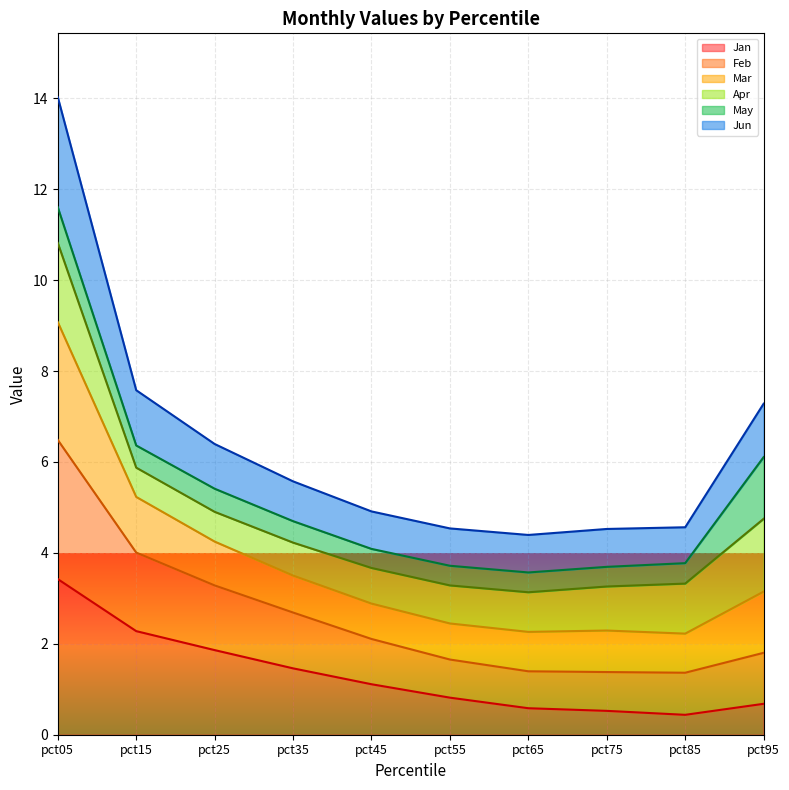

The Feb series shows 3.6 at pct65. True or false?

False